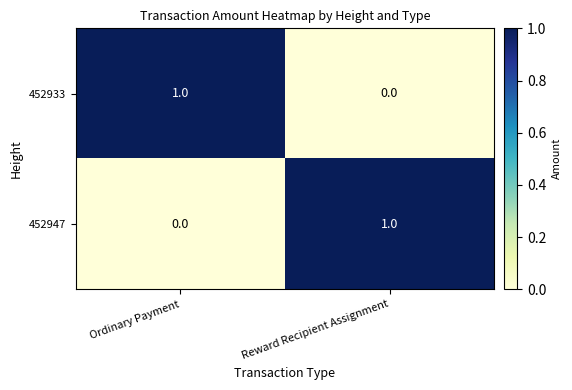

Where is 452933 nearest to the value 0?

Reward Recipient Assignment